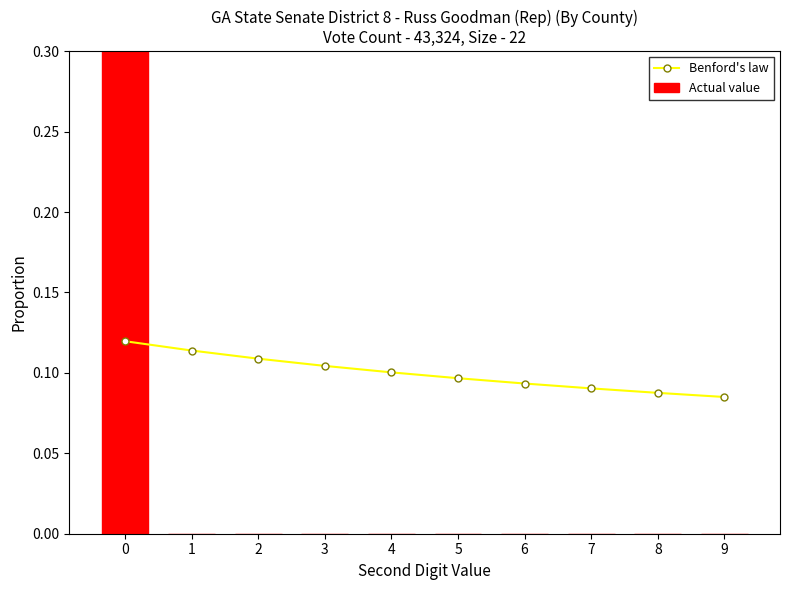

Is the value of Benford's law at 0 greater than the value of Actual value at 4?

Yes